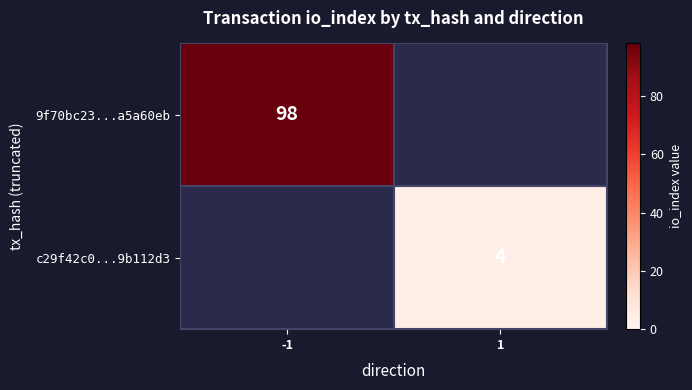

Is it true that c29f42c0...9b112d3 equals 4 at 1?

True